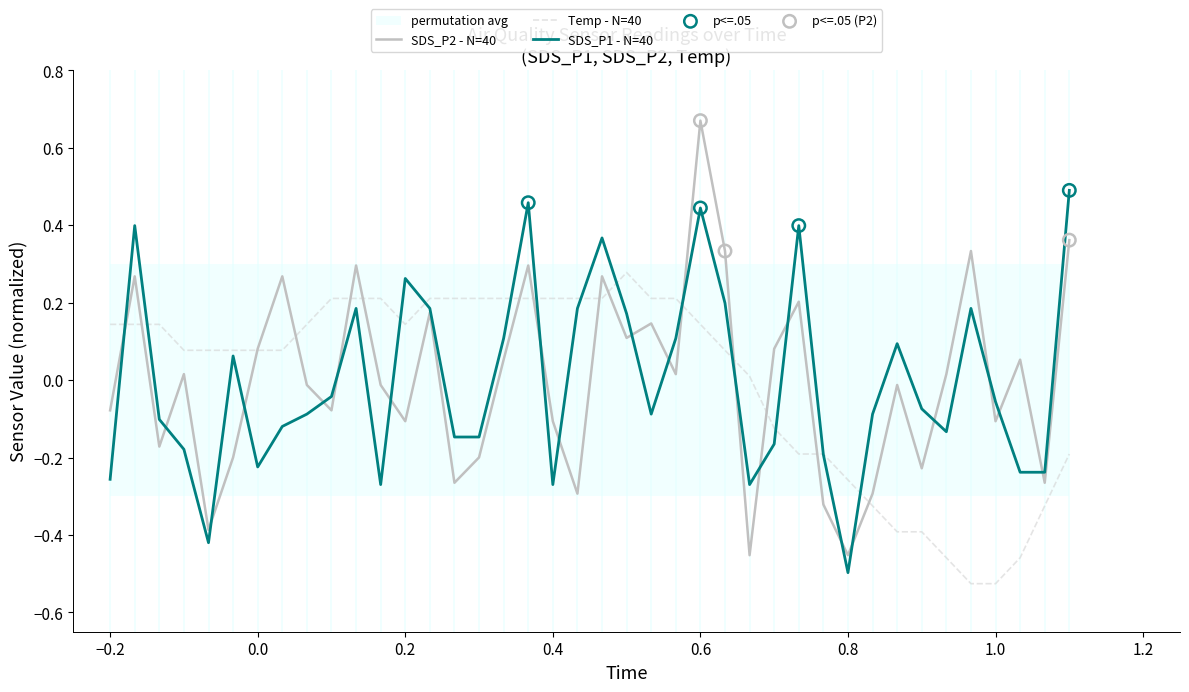

The value of SDS_P1 - N=40 at 1.0 is -0.0. True or false?

False